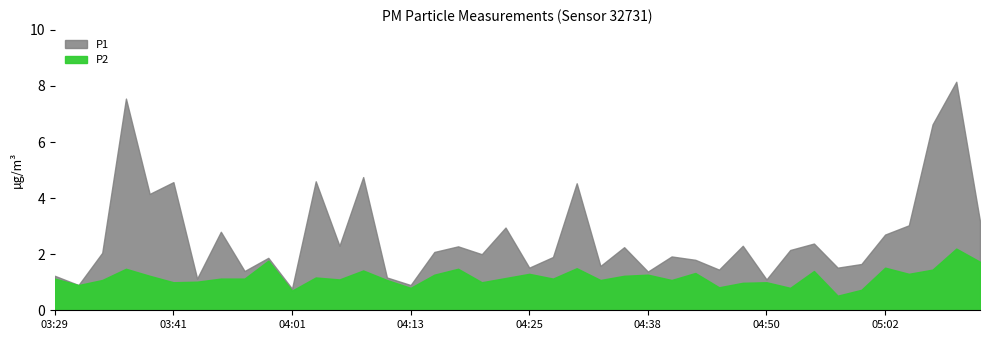

Which series has the largest total across all categories?

P1